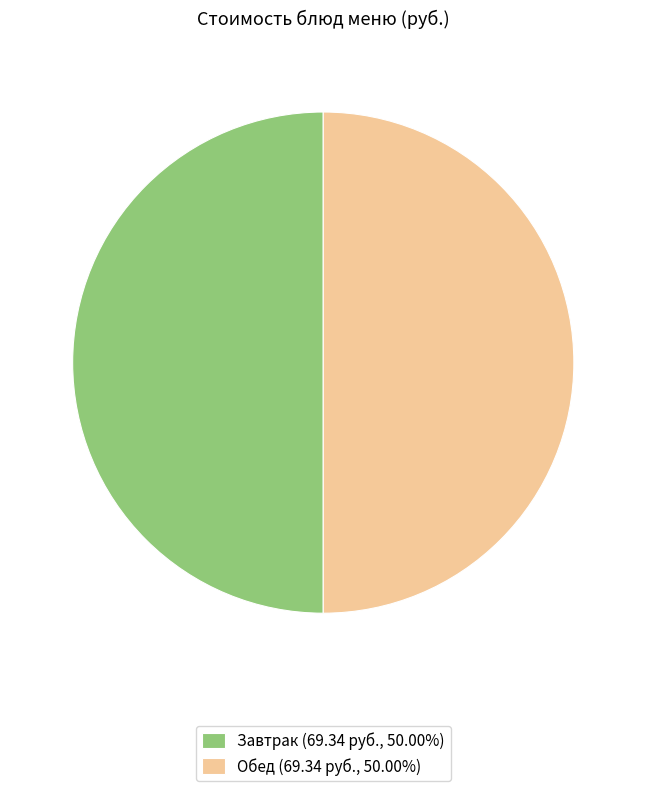

Is the sum of Обед (69.34 руб., 50.00%) and Завтрак (69.34 руб., 50.00%) greater than half?

Yes